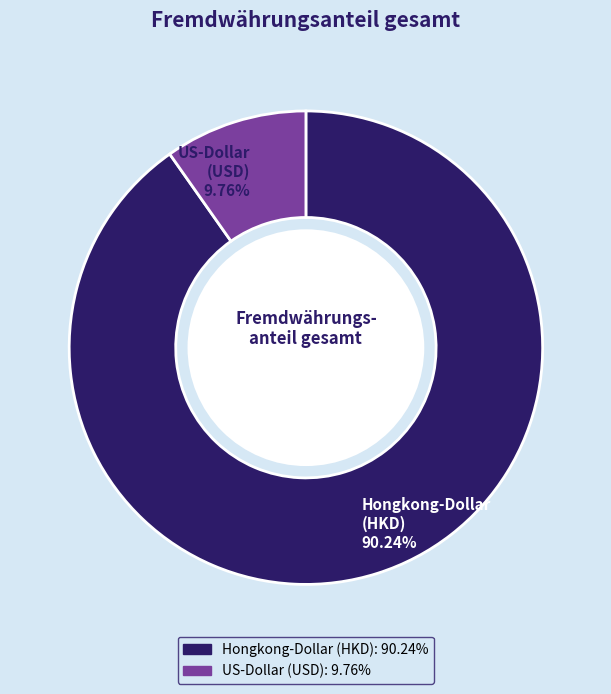

Is there a majority slice in this chart?

Yes